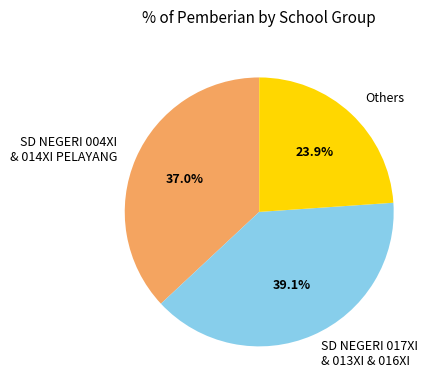

How many segments does this pie chart have?

3